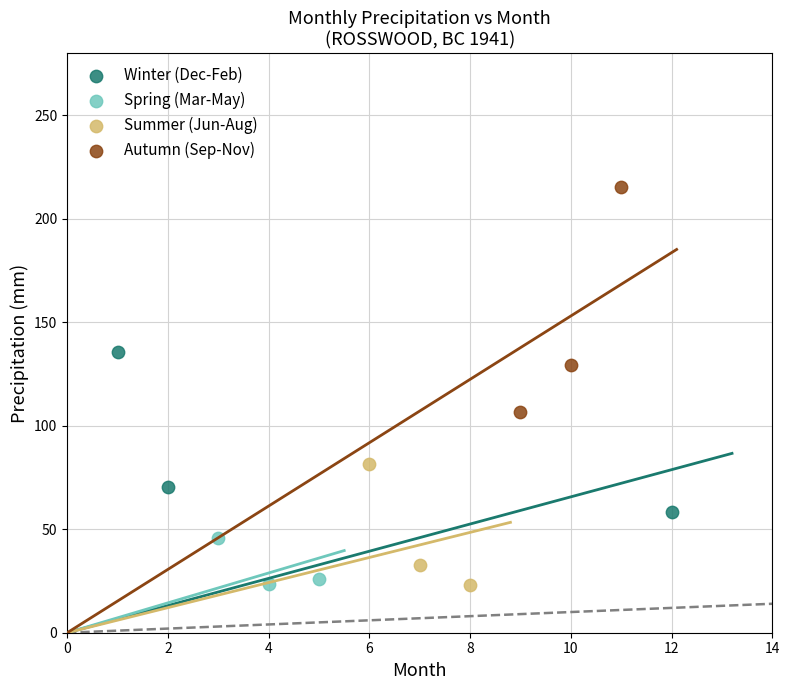

Which series reaches the maximum Y coordinate?

Autumn (Sep-Nov)